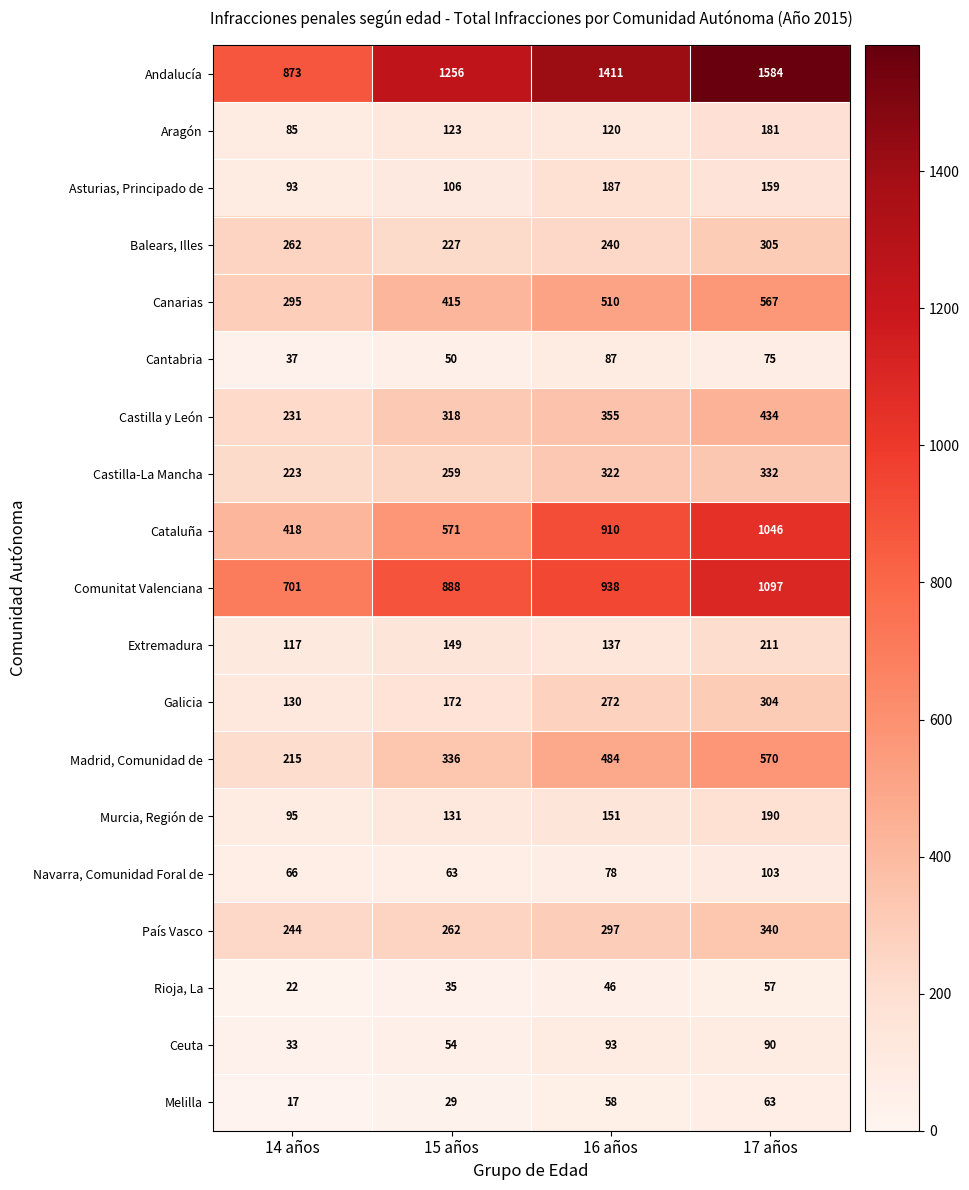

What is the minimum value shown in the chart?

17